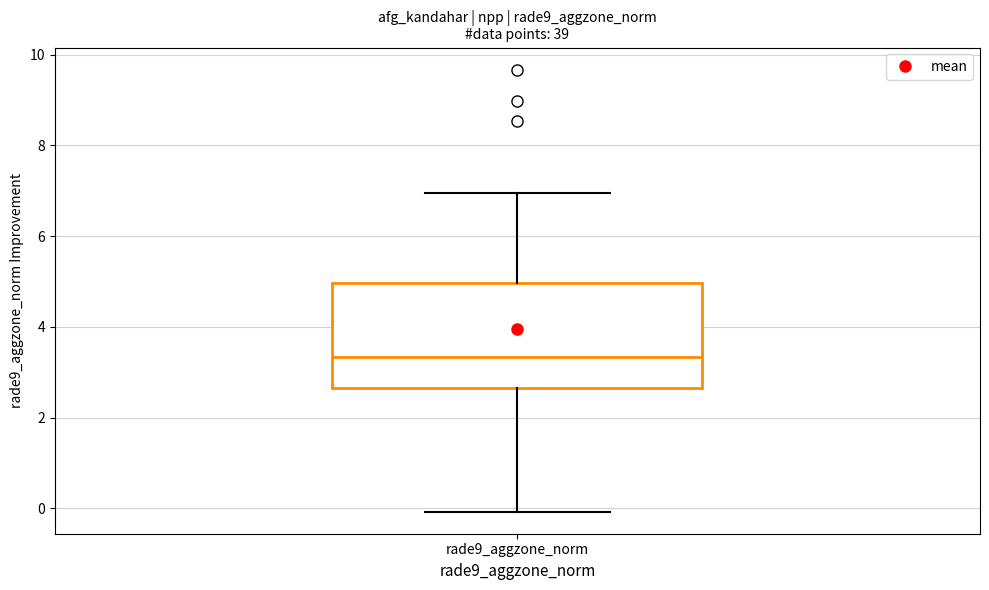

Where does the lower whisker of the box for rade9_aggzone_norm end on the y-axis? The values are not printed on the chart, so give them approximately, as read against the axis.

0.0